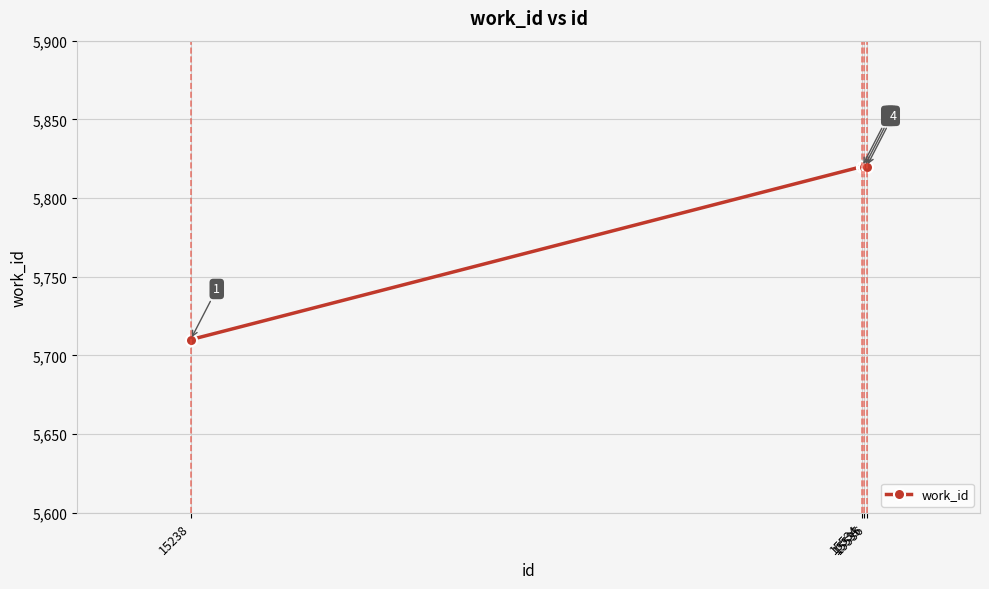

The value at 15238 is 5710. True or false?

True